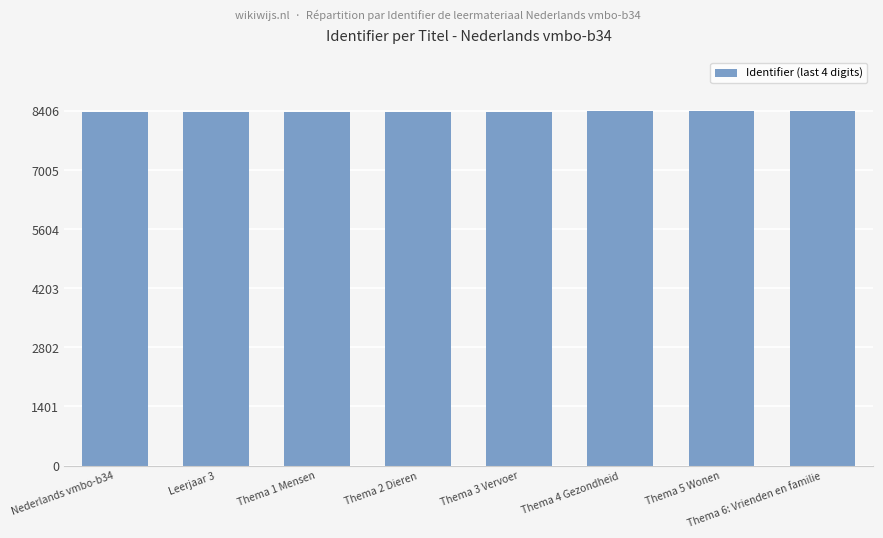

What position from the right is Nederlands vmbo-b34?

8